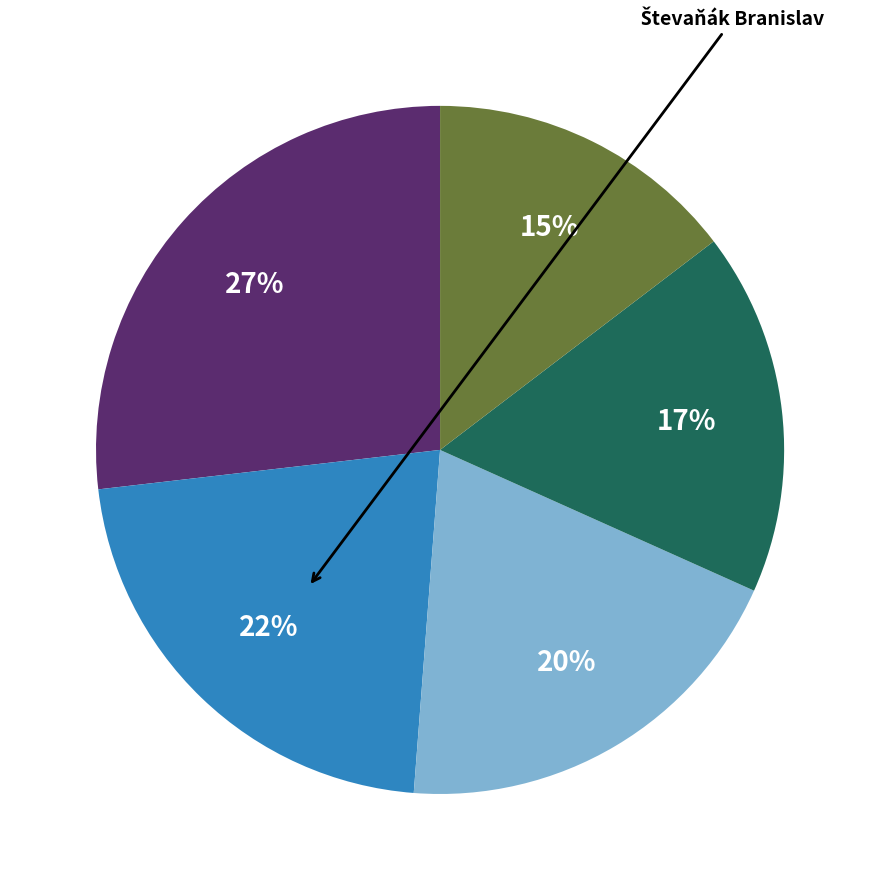

To the nearest percent, what is the difference between the largest and smallest slice percentages?

12%